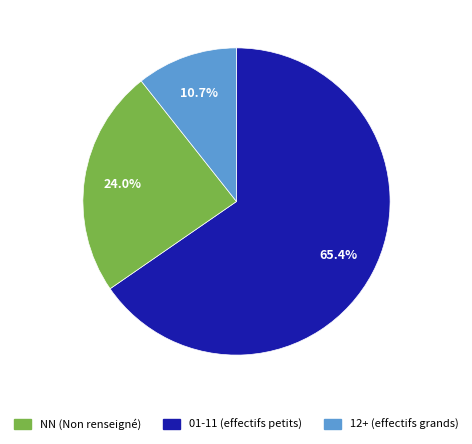

Is there any slice that represents more than half of the pie?

Yes